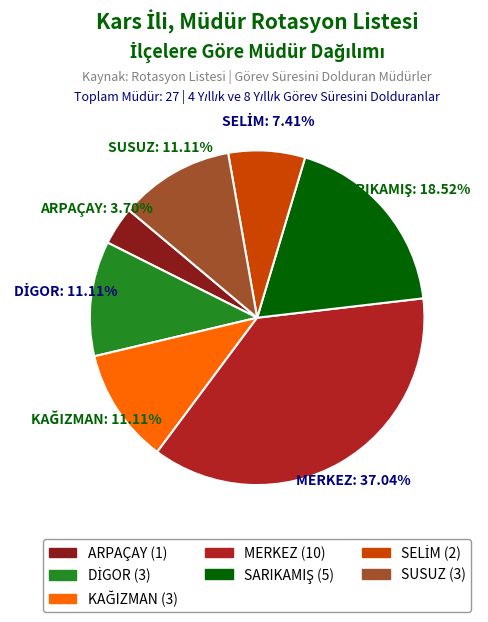

Does SUSUZ (3) account for over 50% of the chart?

No